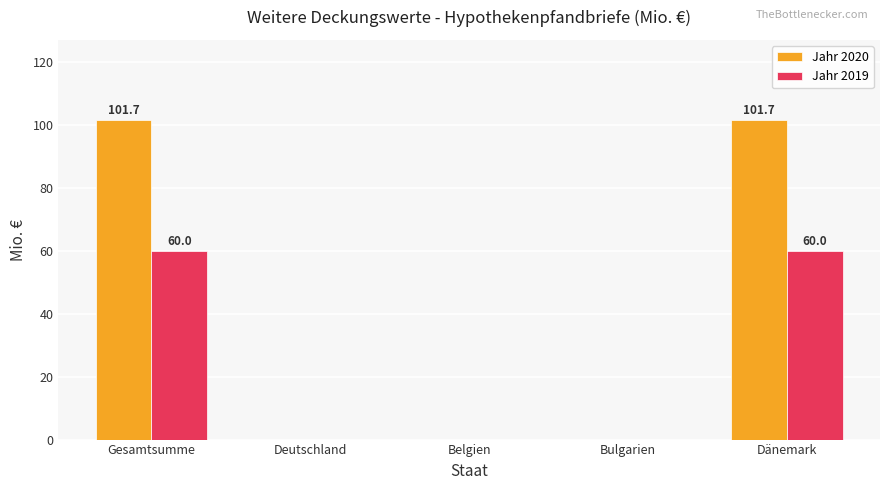

The value of Jahr 2019 at Gesamtsumme is 60.0. True or false?

True